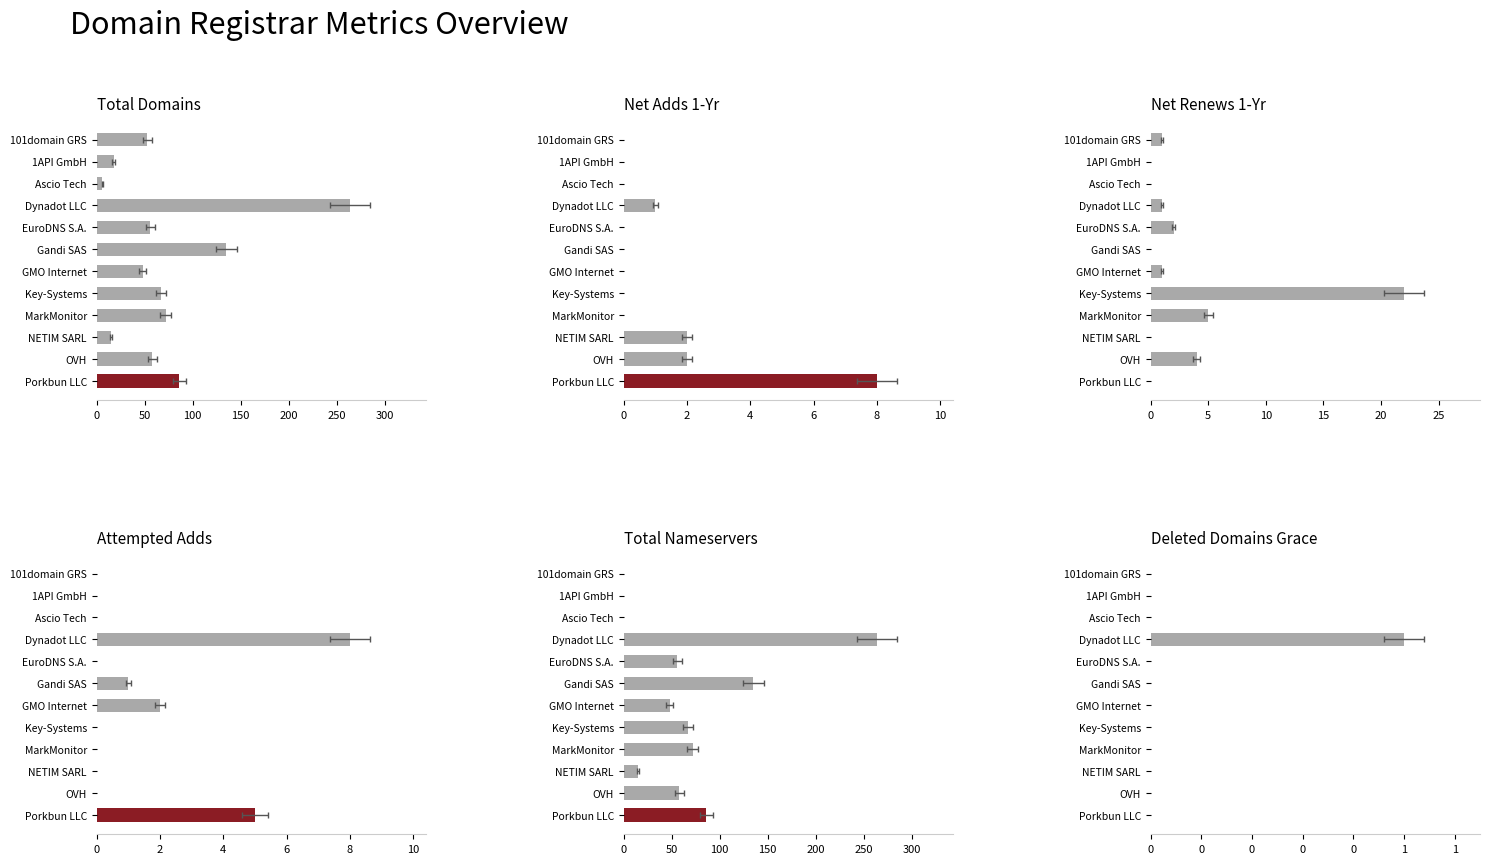

How many net-adds-1-yr values are between 0 and 2?

11